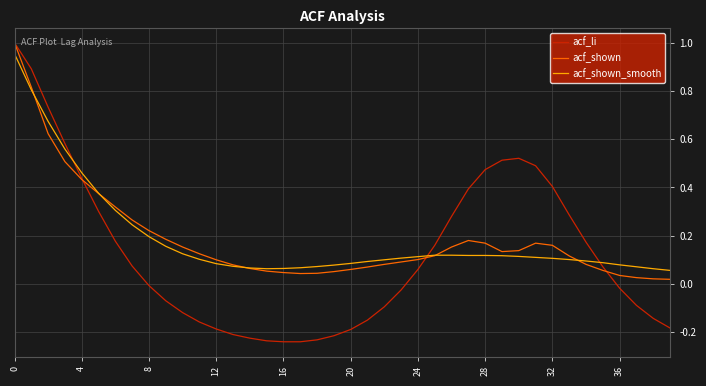

Which series has the widest spread of values?

acf_li